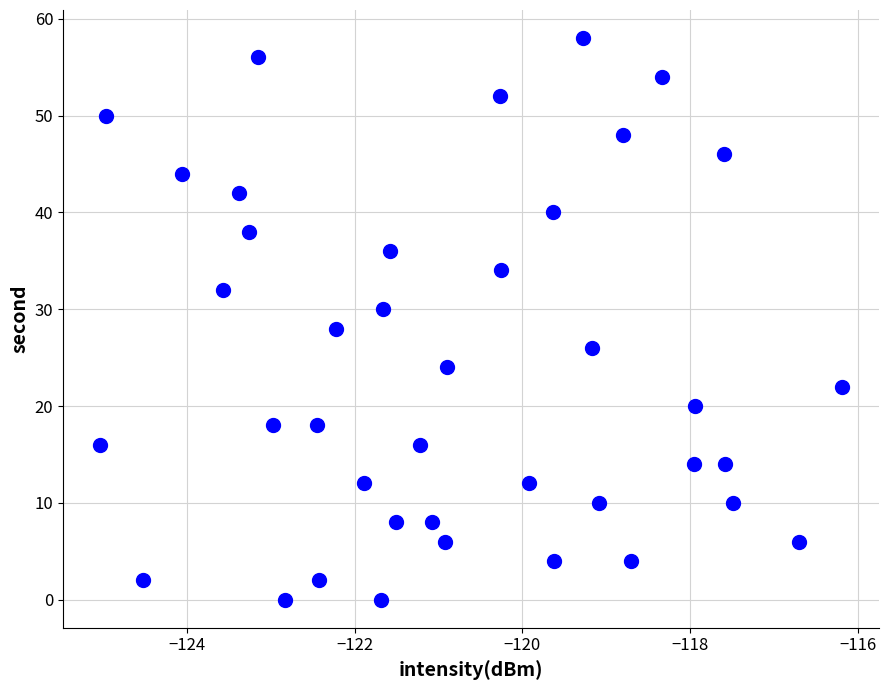

What is the range of Y values (max minus min)?

58